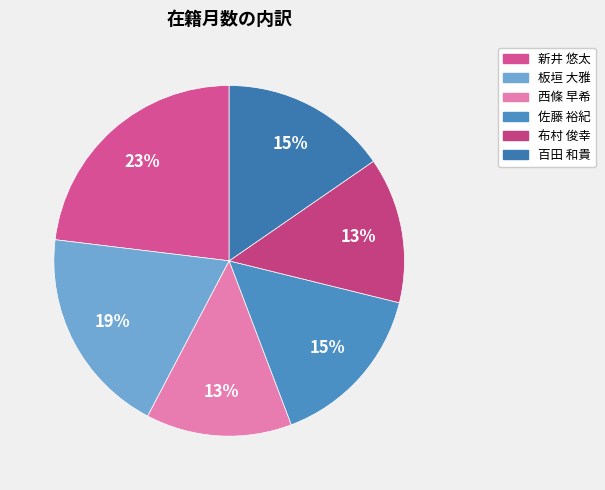

True or false: 西條 早希 accounts for 1% of the total.

False